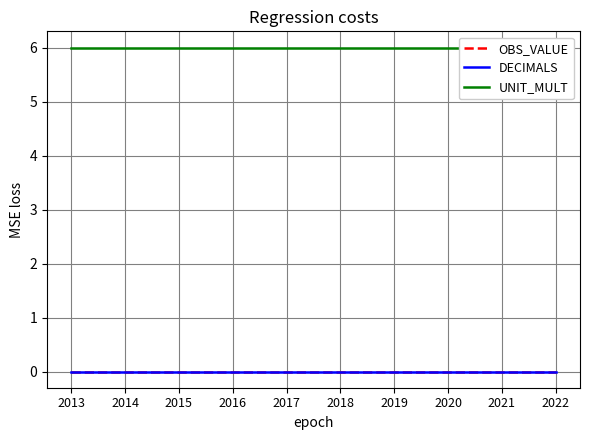

What is the difference between the highest and lowest values at 2014?

6